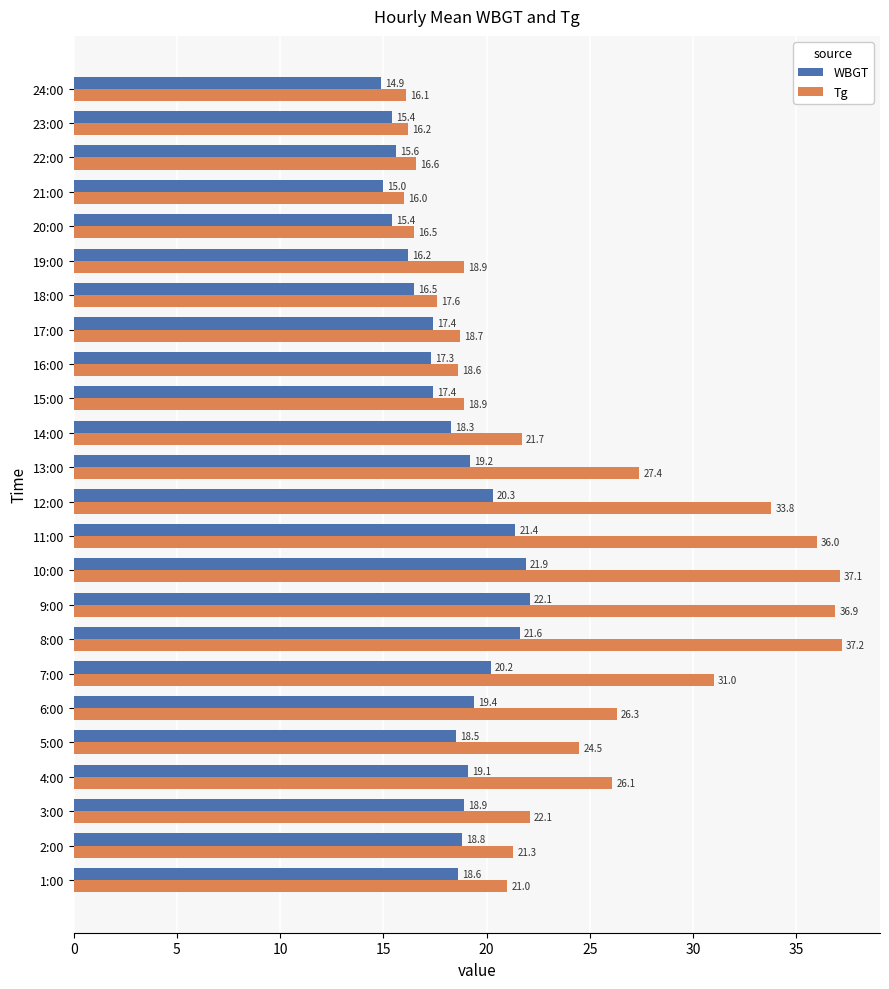

Is it true that Tg equals 18.9 at 19:00?

True